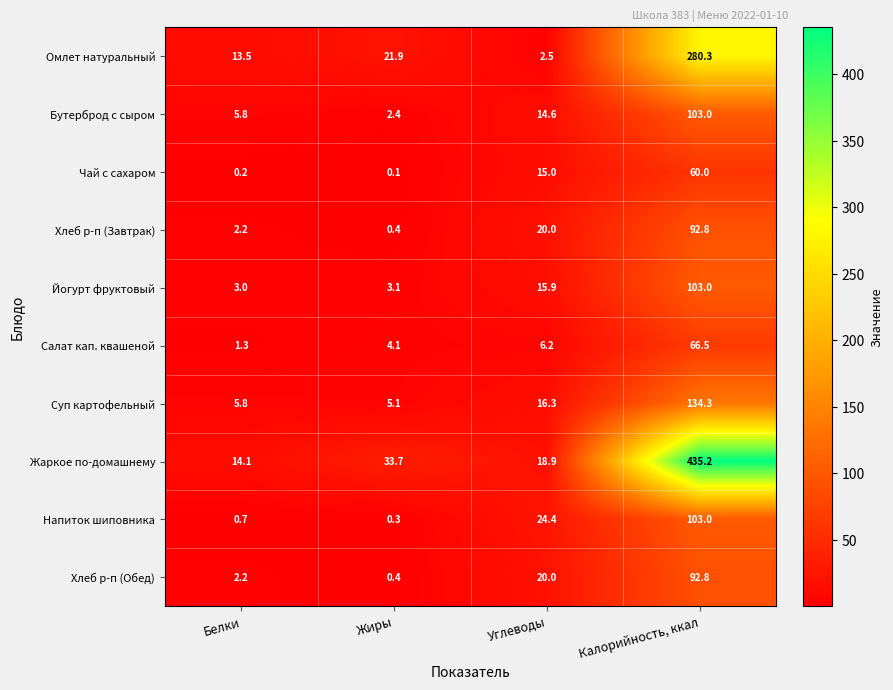

List the labels in order of Суп картофельный value, smallest first.

Жиры, Белки, Углеводы, Калорийность, ккал